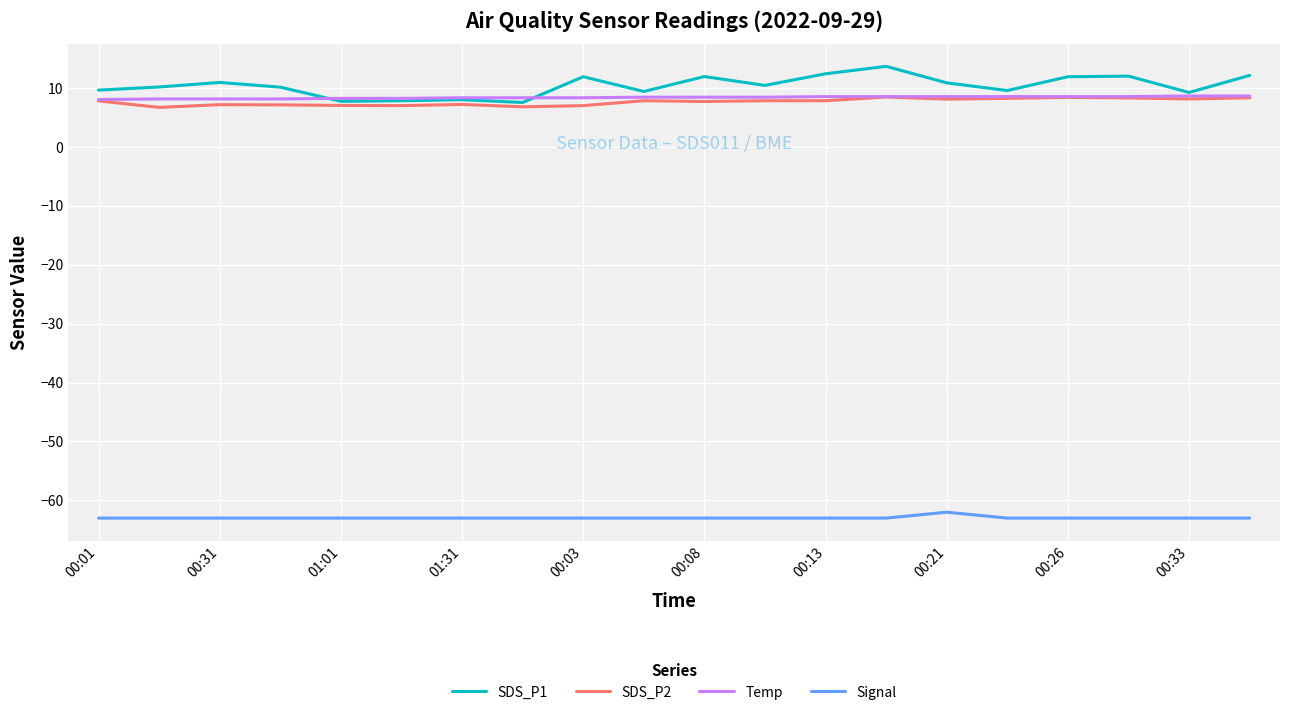

What is the difference between the maximum and minimum values in the SDS_P2 series?

1.8